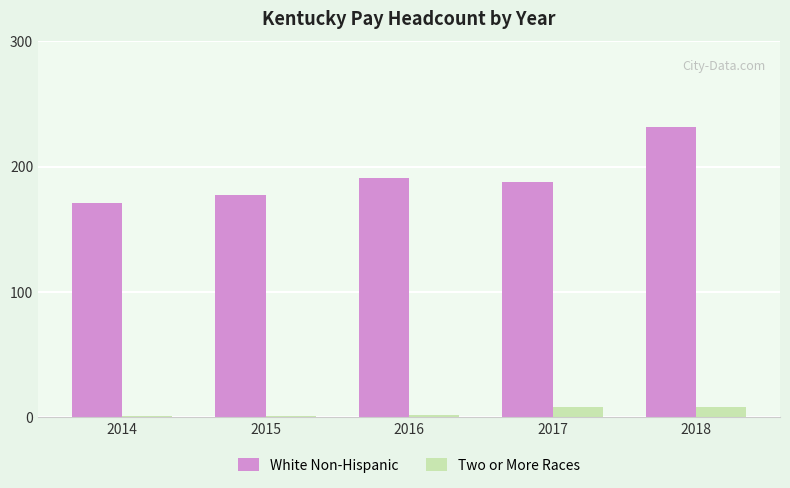

What is the greatest value displayed?

232